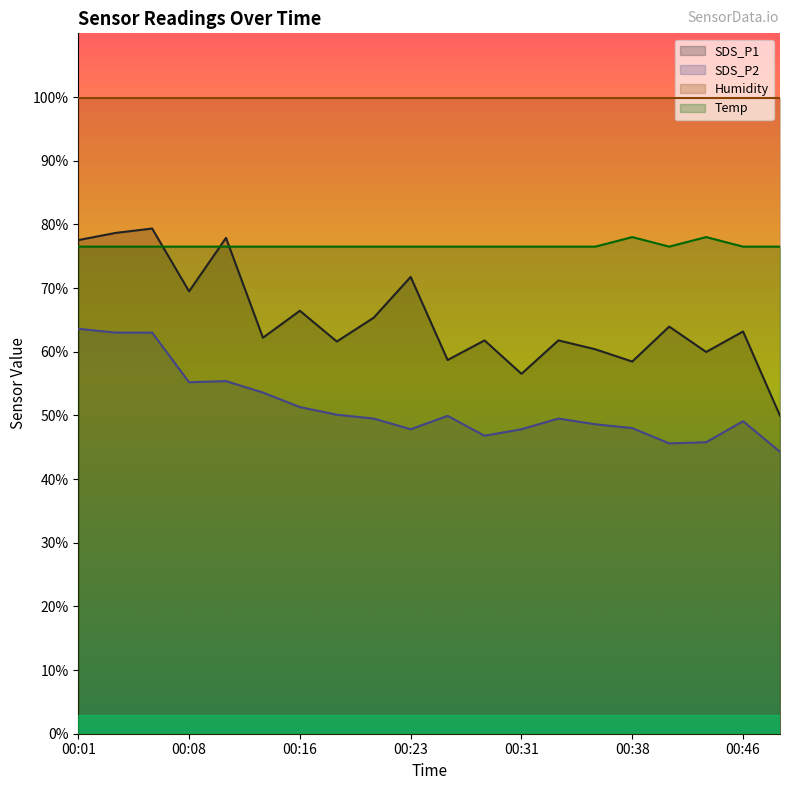

Reading right to left, what are all the values shown in this chart?

SDS_P1: 00:48=49.9	00:46=63.2	00:43=60.0	00:41=63.9	00:38=58.4	00:36=60.4	00:33=61.8	00:31=56.5	00:28=61.8	00:26=58.7	00:23=71.8	00:21=65.3	00:18=61.6	00:16=66.4	00:13=62.2	00:11=77.9	00:08=69.5	00:06=79.3	00:04=78.6	00:01=77.5
SDS_P2: 00:48=44.3	00:46=49.1	00:43=45.8	00:41=45.6	00:38=48.0	00:36=48.6	00:33=49.5	00:31=47.8	00:28=46.8	00:26=49.9	00:23=47.8	00:21=49.5	00:18=50.1	00:16=51.3	00:13=53.6	00:11=55.4	00:08=55.2	00:06=63.0	00:04=63.0	00:01=63.6
Temp: 00:48=76.5	00:46=76.5	00:43=78.0	00:41=76.5	00:38=78.0	00:36=76.5	00:33=76.5	00:31=76.5	00:28=76.5	00:26=76.5	00:23=76.5	00:21=76.5	00:18=76.5	00:16=76.5	00:13=76.5	00:11=76.5	00:08=76.5	00:06=76.5	00:04=76.5	00:01=76.5